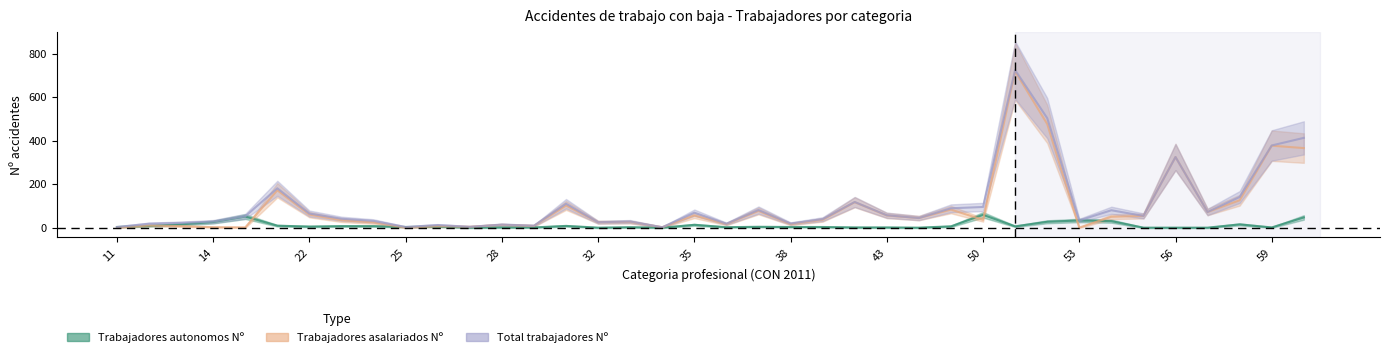

At 33, list the series in order from largest to smallest.

Total trabajadores Nº, Trabajadores asalariados Nº, Trabajadores autonomos Nº